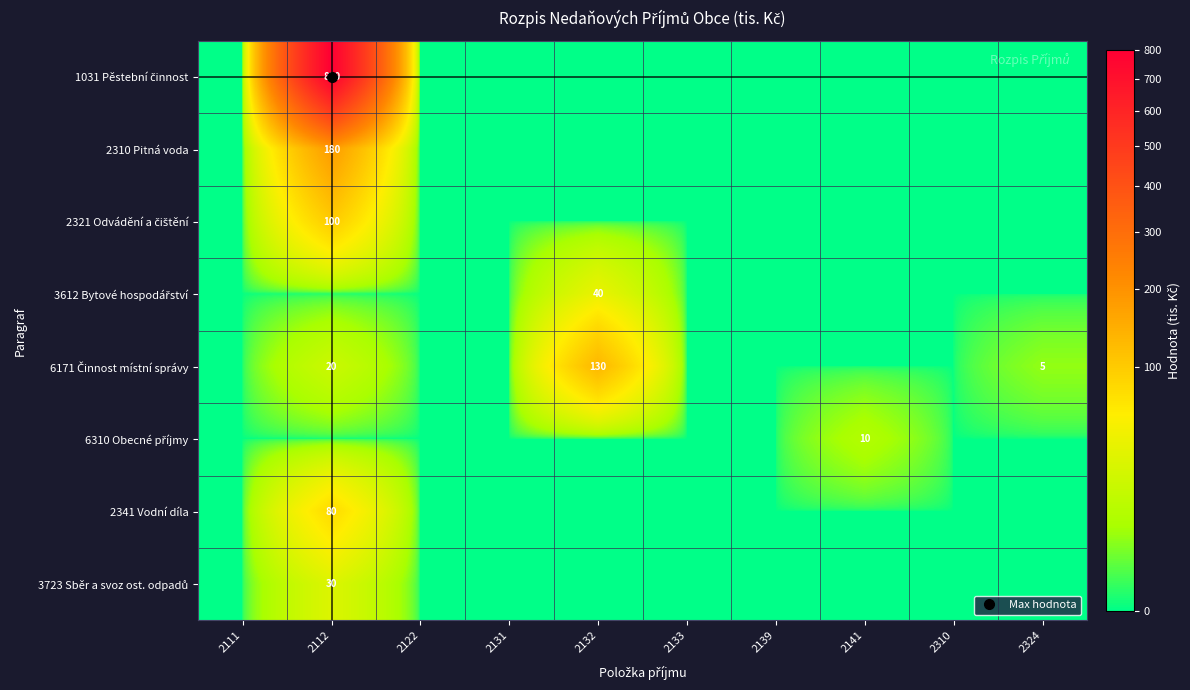

What is the average value of the 6310 Obecné příjmy series?

1